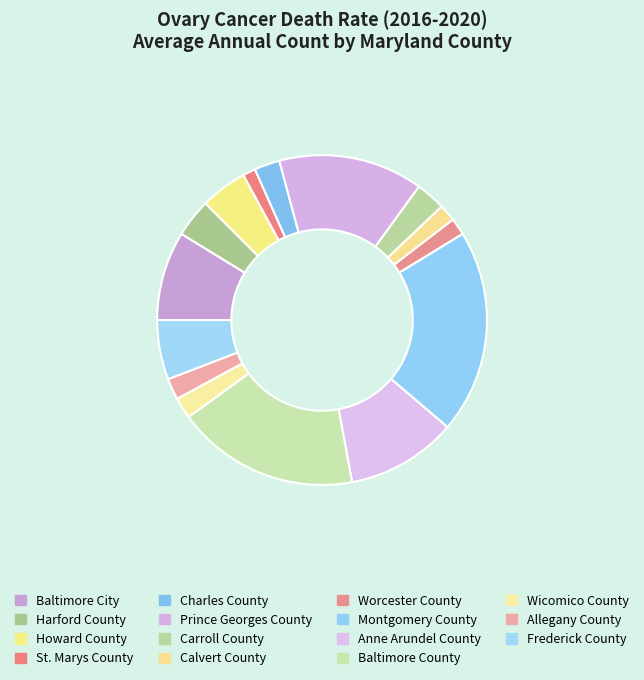

Rank the categories by value from highest to lowest.

Montgomery County, Baltimore County, Prince Georges County, Anne Arundel County, Baltimore City, Frederick County, Howard County, Harford County, Carroll County, Charles County, Wicomico County, Allegany County, Calvert County, Worcester County, St. Marys County